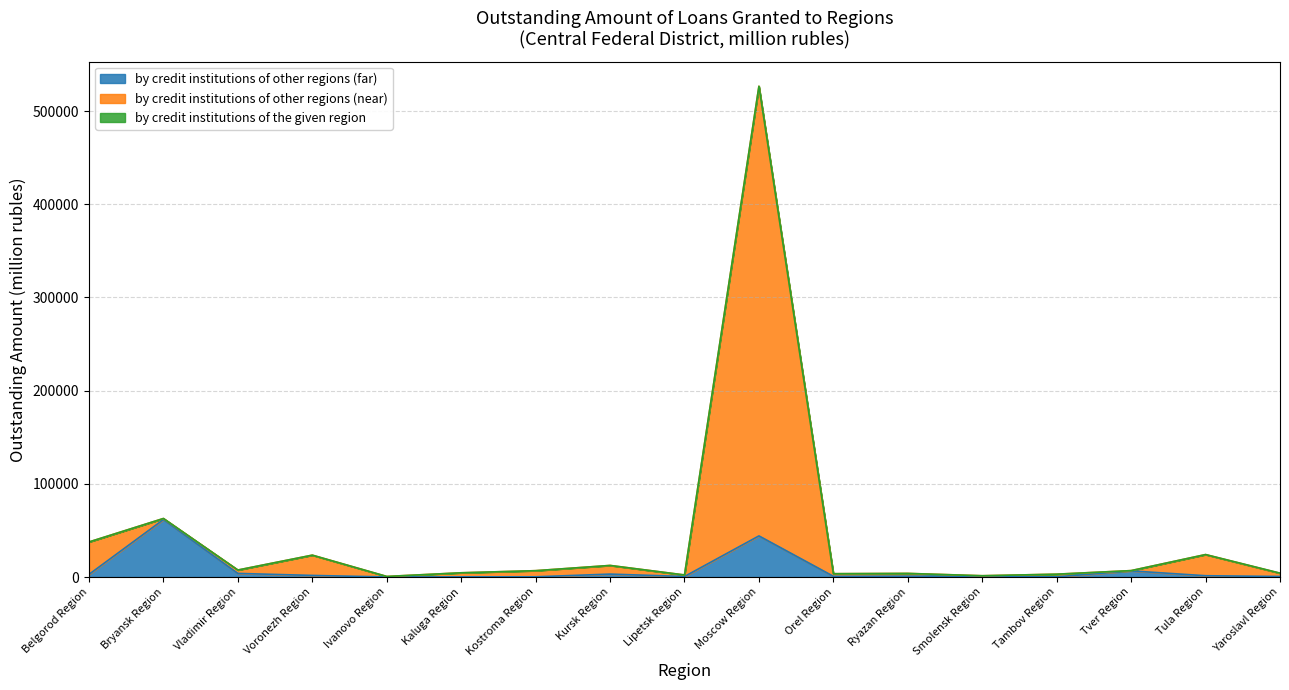

True or false: by credit institutions of other regions (far) has more than 0 points higher than both neighbors.

True